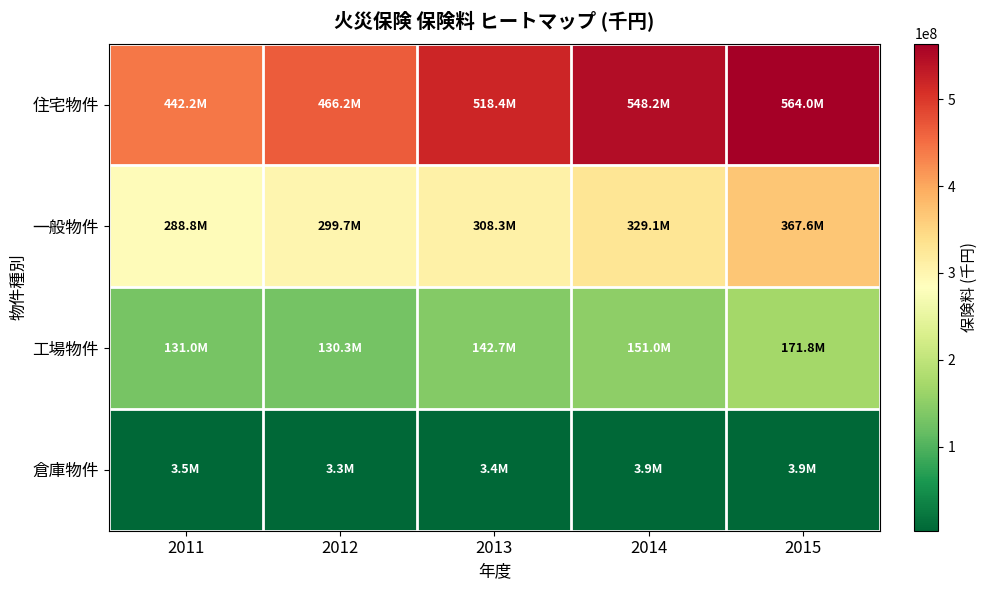

At which category is the sum across all series the highest?

2015